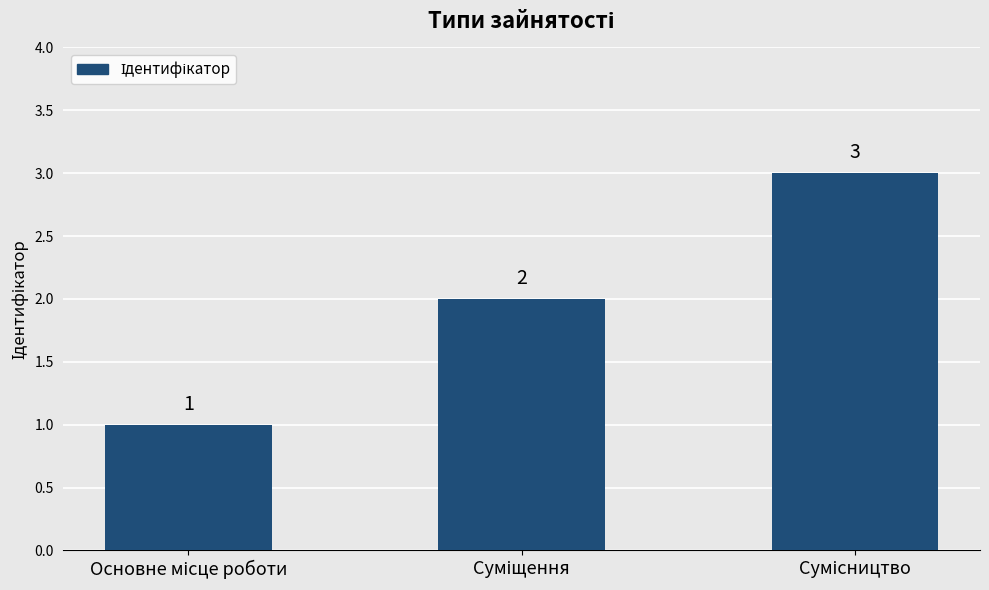

How many values are between 1 and 3?

3